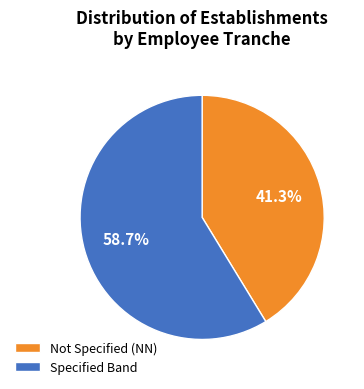

Rank the categories by value from lowest to highest.

Not Specified (NN), Specified Band